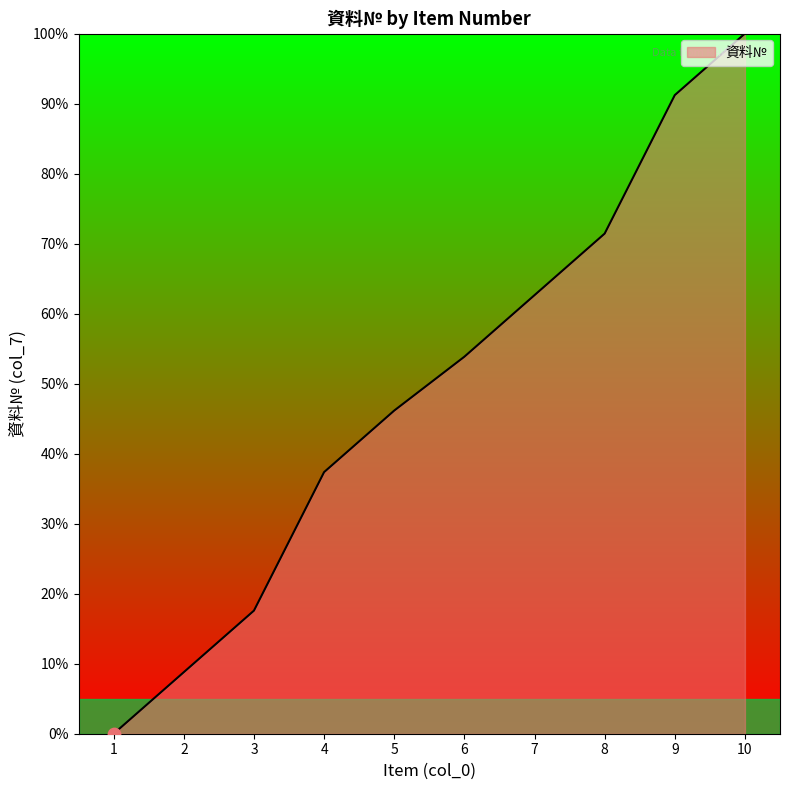

What is the change in value from 4 to 8?

+34.1